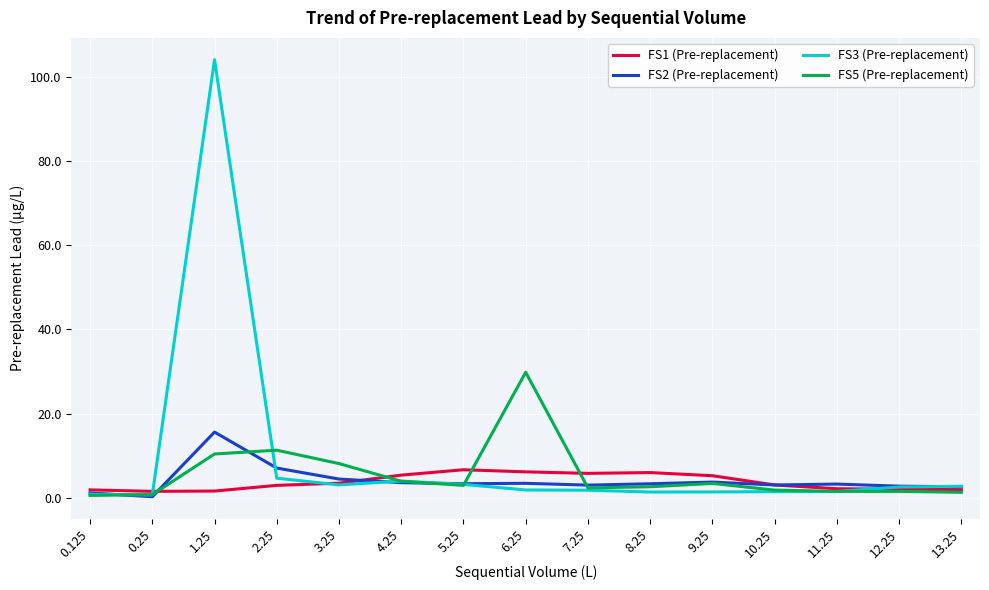

Is the value of FS1 (Pre-replacement) at 8.25 greater than the value of FS3 (Pre-replacement) at 11.25?

Yes